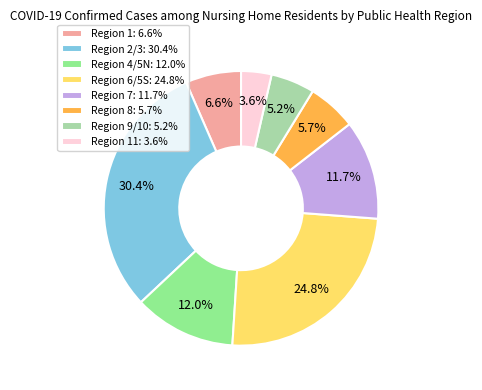

Which category has the biggest portion of the pie?

Region 2/3: 30.4%